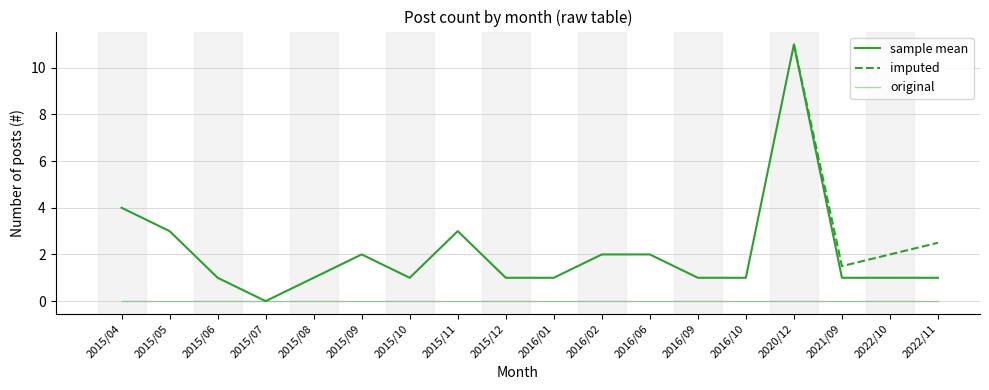

Is it true that the value at 2015/04 is 4?

True